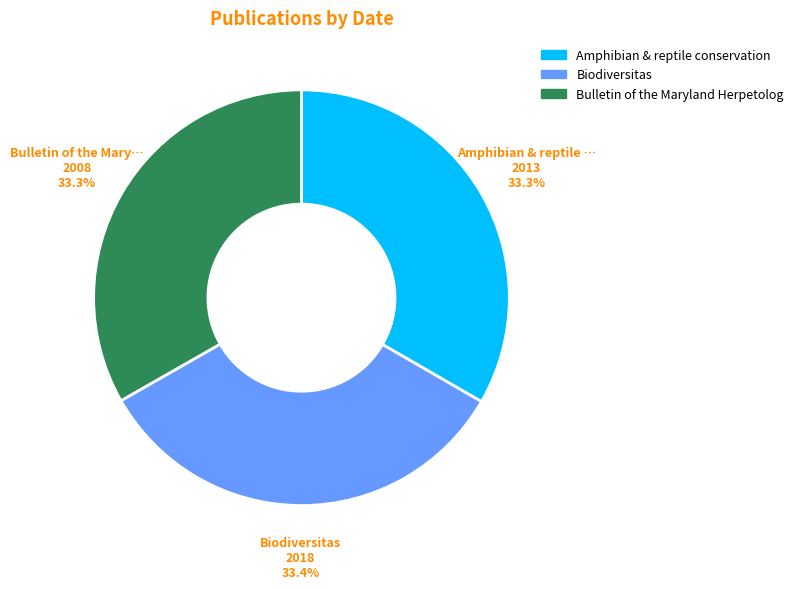

How many slices are in this pie chart?

3